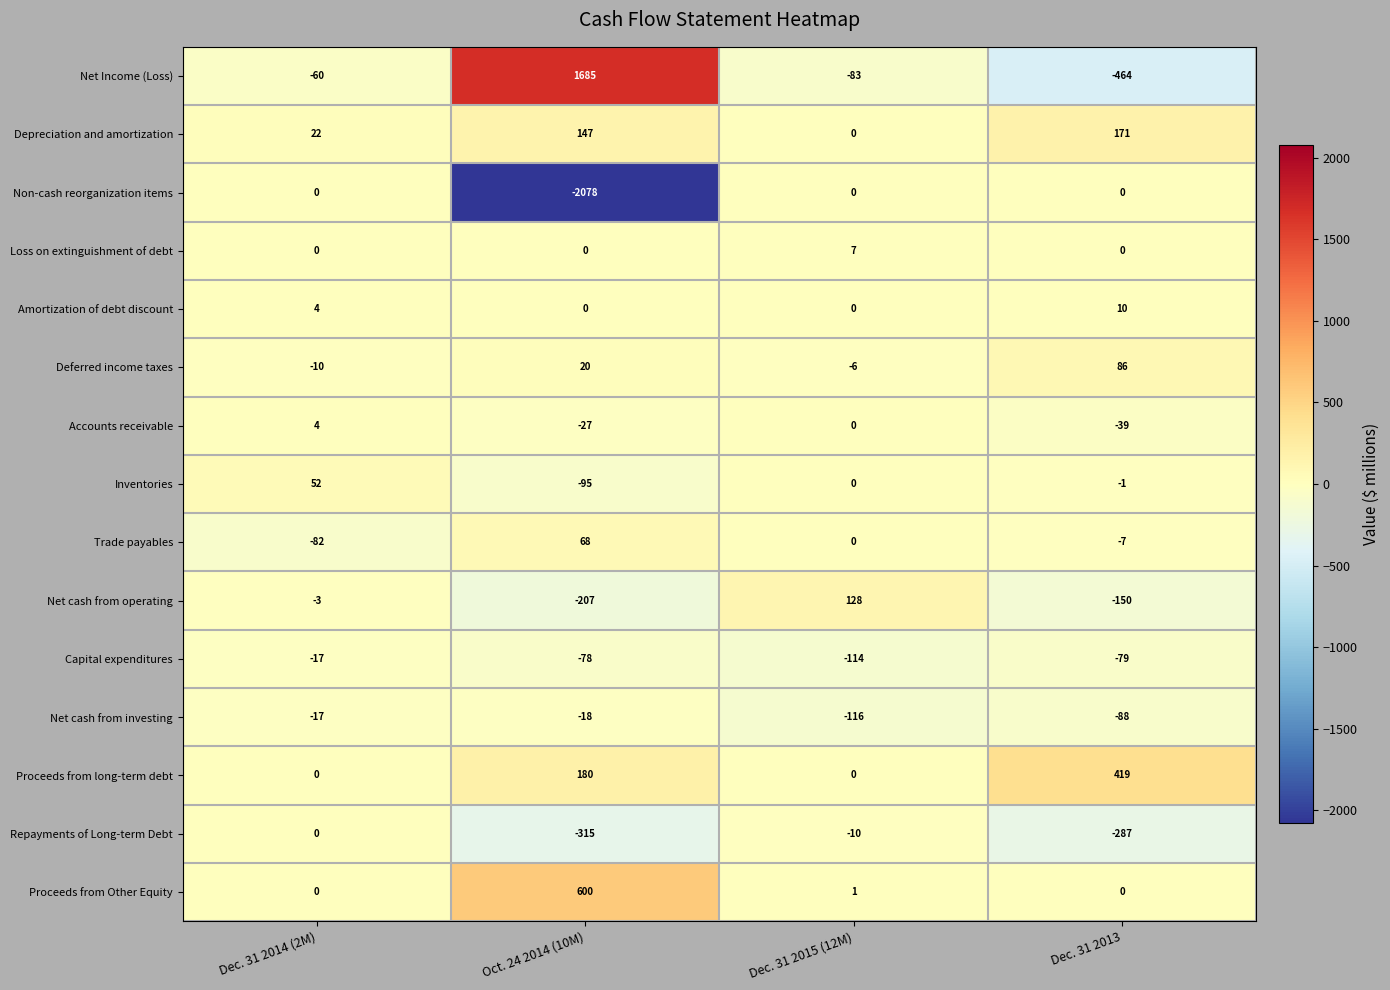

List the labels in order of Deferred income taxes value, largest first.

Dec. 31 2013, Oct. 24 2014 (10M), Dec. 31 2015 (12M), Dec. 31 2014 (2M)